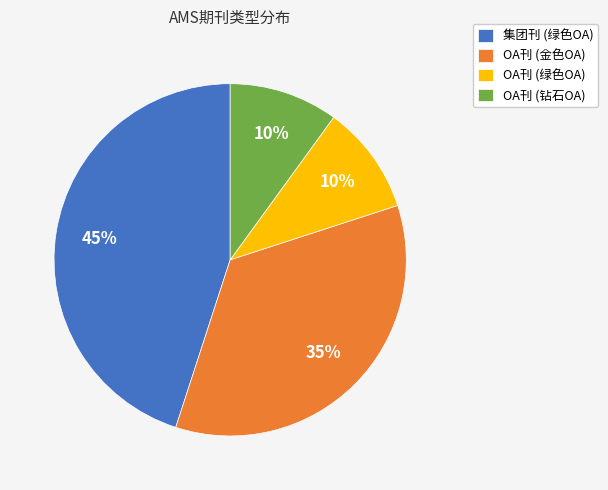

To the nearest percent, what is the difference between the largest and smallest slice percentages?

35%